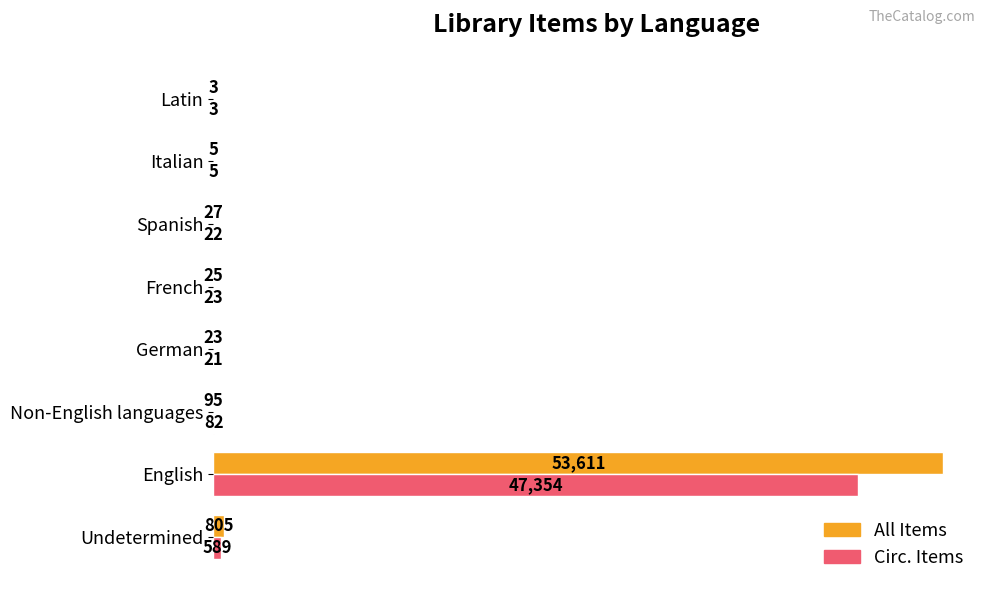

The Circ. Items series shows 13299 at English. True or false?

False